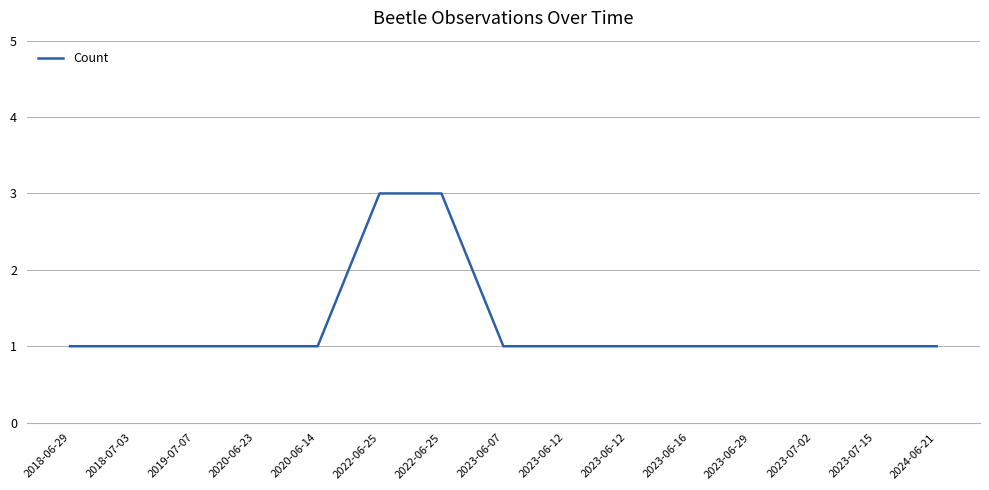

Which has a higher value, 2023-06-16 or 2018-06-29?

2023-06-16